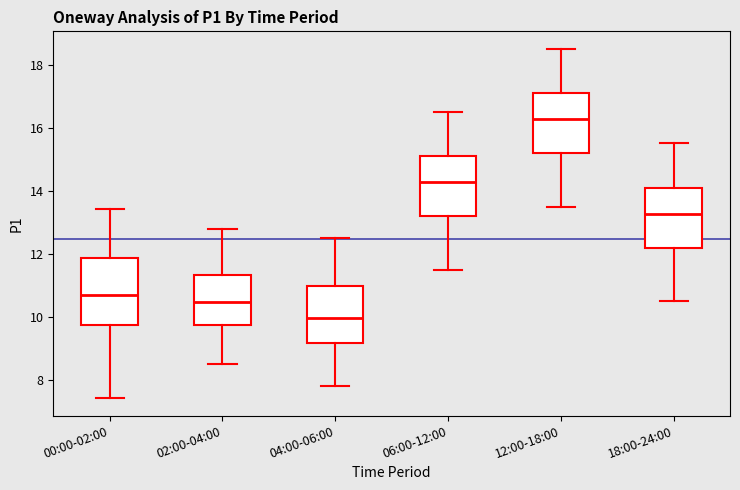

Reading left to right, transcribe this box plot: for each box, give where its median line is, the range the box spans, and where its two whiskers end, as read against the y-axis. The values are not printed on the chart, so give them approximately, as read against the axis.

00:00-02:00: median 10.8, box 9.8 to 11.8, whiskers 7.4 to 13.4
02:00-04:00: median 10.4, box 9.8 to 11.4, whiskers 8.6 to 12.8
04:00-06:00: median 10.0, box 9.2 to 11.0, whiskers 7.8 to 12.6
06:00-12:00: median 14.2, box 13.2 to 15.0, whiskers 11.6 to 16.6
12:00-18:00: median 16.2, box 15.2 to 17.0, whiskers 13.6 to 18.6
18:00-24:00: median 13.2, box 12.2 to 14.0, whiskers 10.6 to 15.6